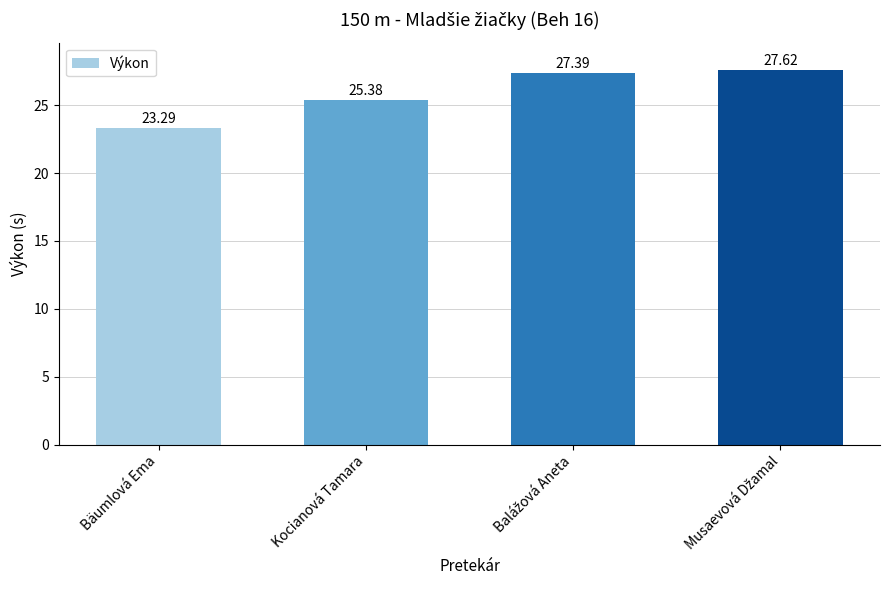

What is the average value?

25.9